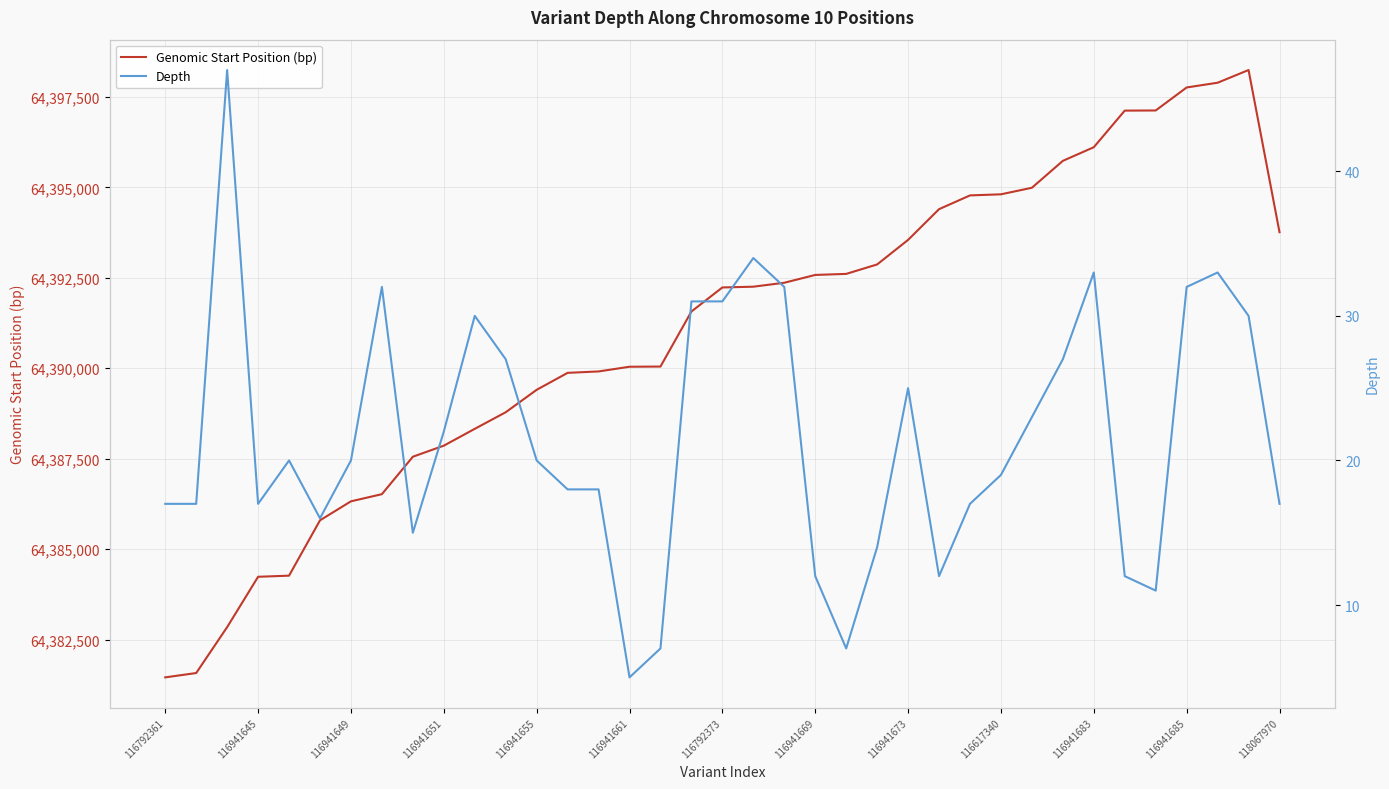

How many data points in Depth are above 20?

16